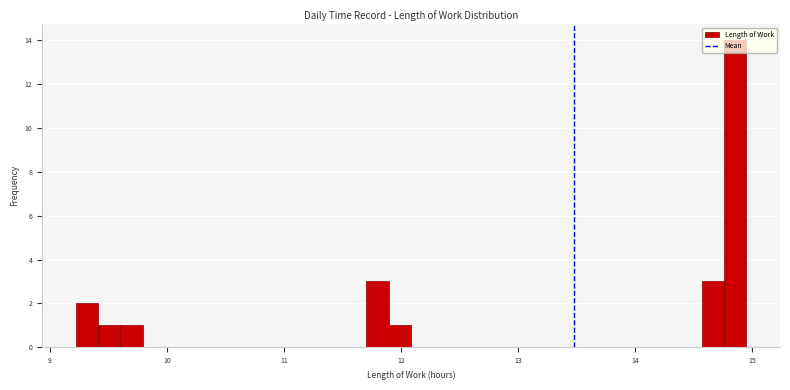

Around what value on the x-axis is the tallest bar? Give the approximate position of its centre, as read against the axis.

14.9